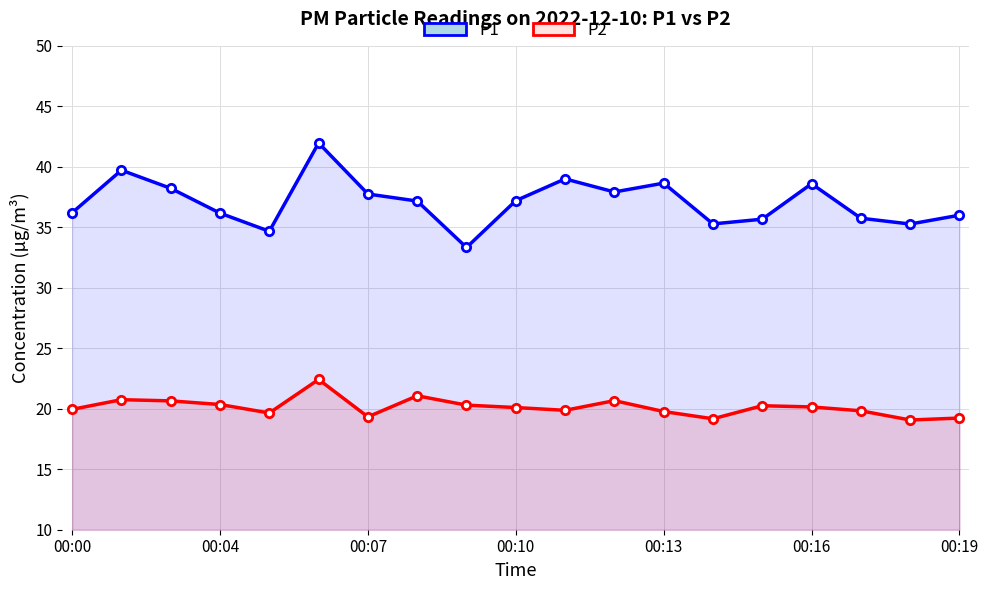

At which label is P1 closest to 37?

7